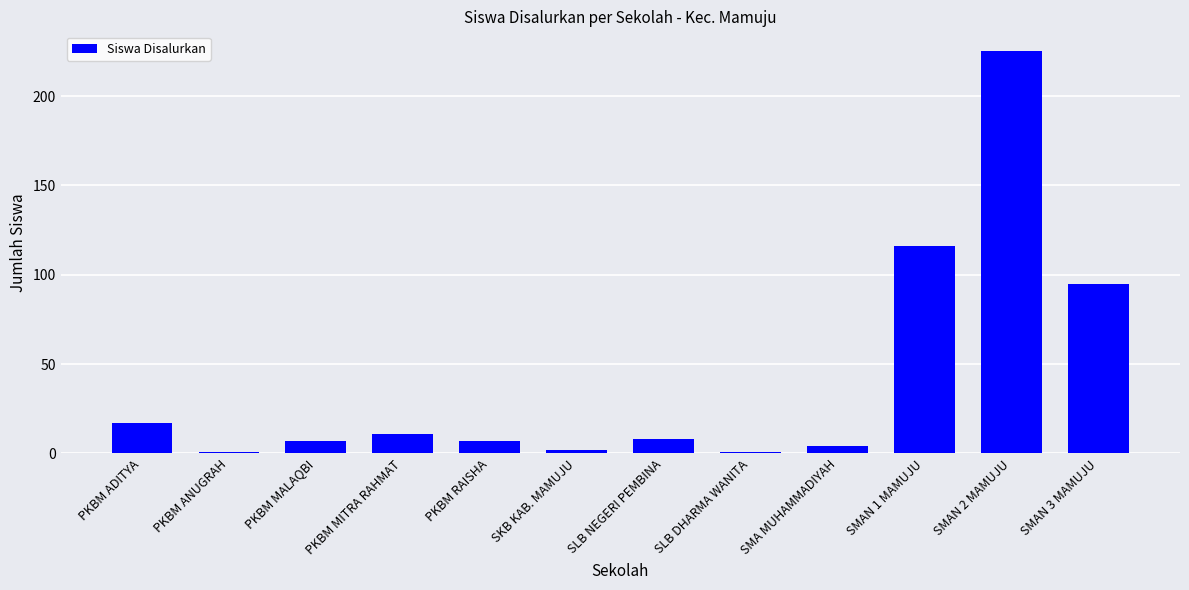

Read the value at SMAN 3 MAMUJU, to the nearest 5.

95